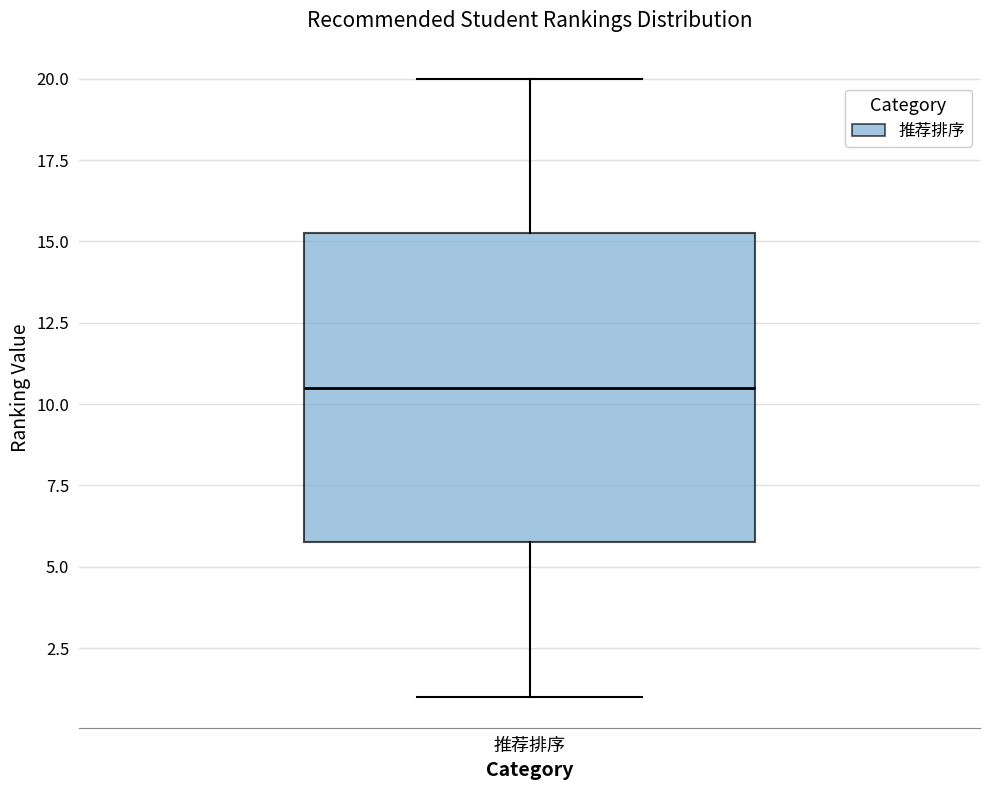

Where is the lower edge of the box for 推荐排序 on the y-axis? The values are not printed on the chart, so give them approximately, as read against the axis.

6.0